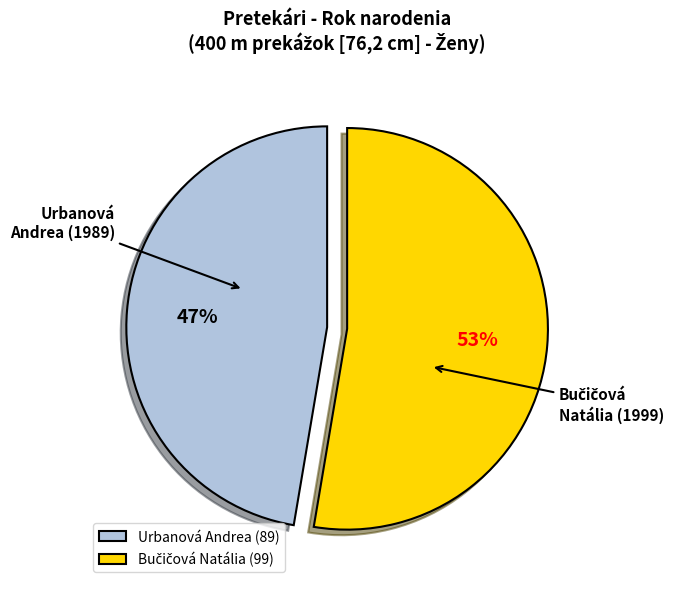

To the nearest percent, what percentage of the pie is Urbanová Andrea?

47%